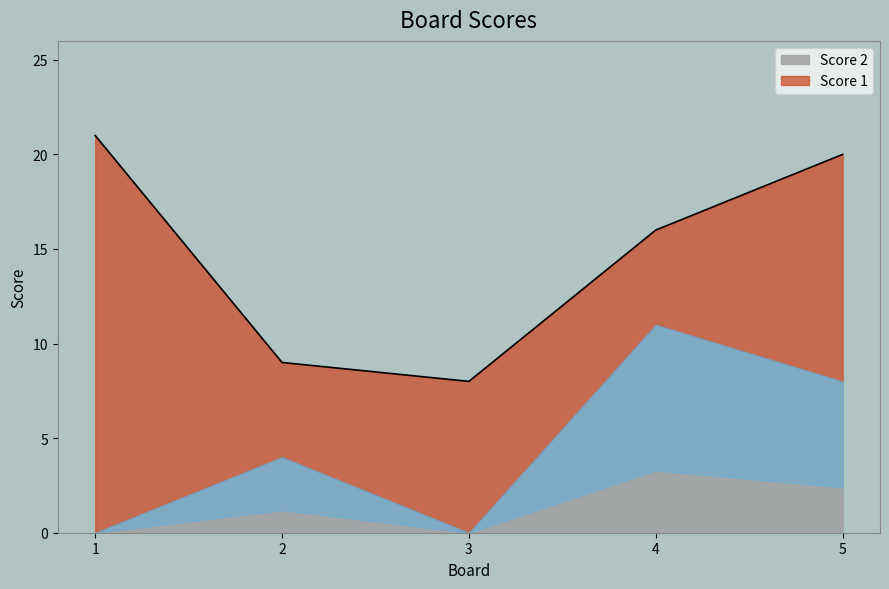

What is the difference between the maximum and minimum values in the Score 2 series?

11